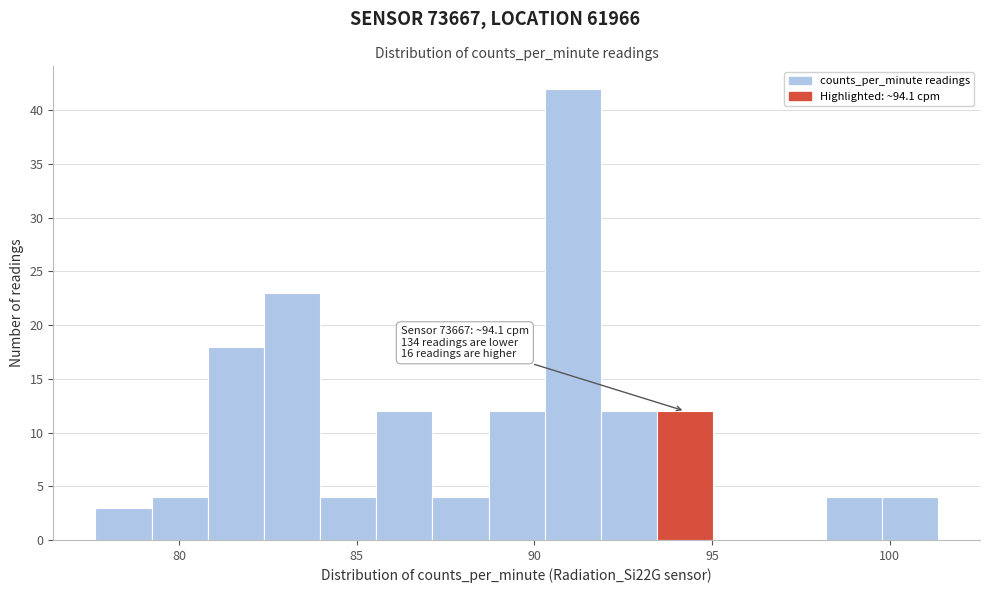

Read against the x-axis, roughly where is the centre of the tallest bar?

91.0